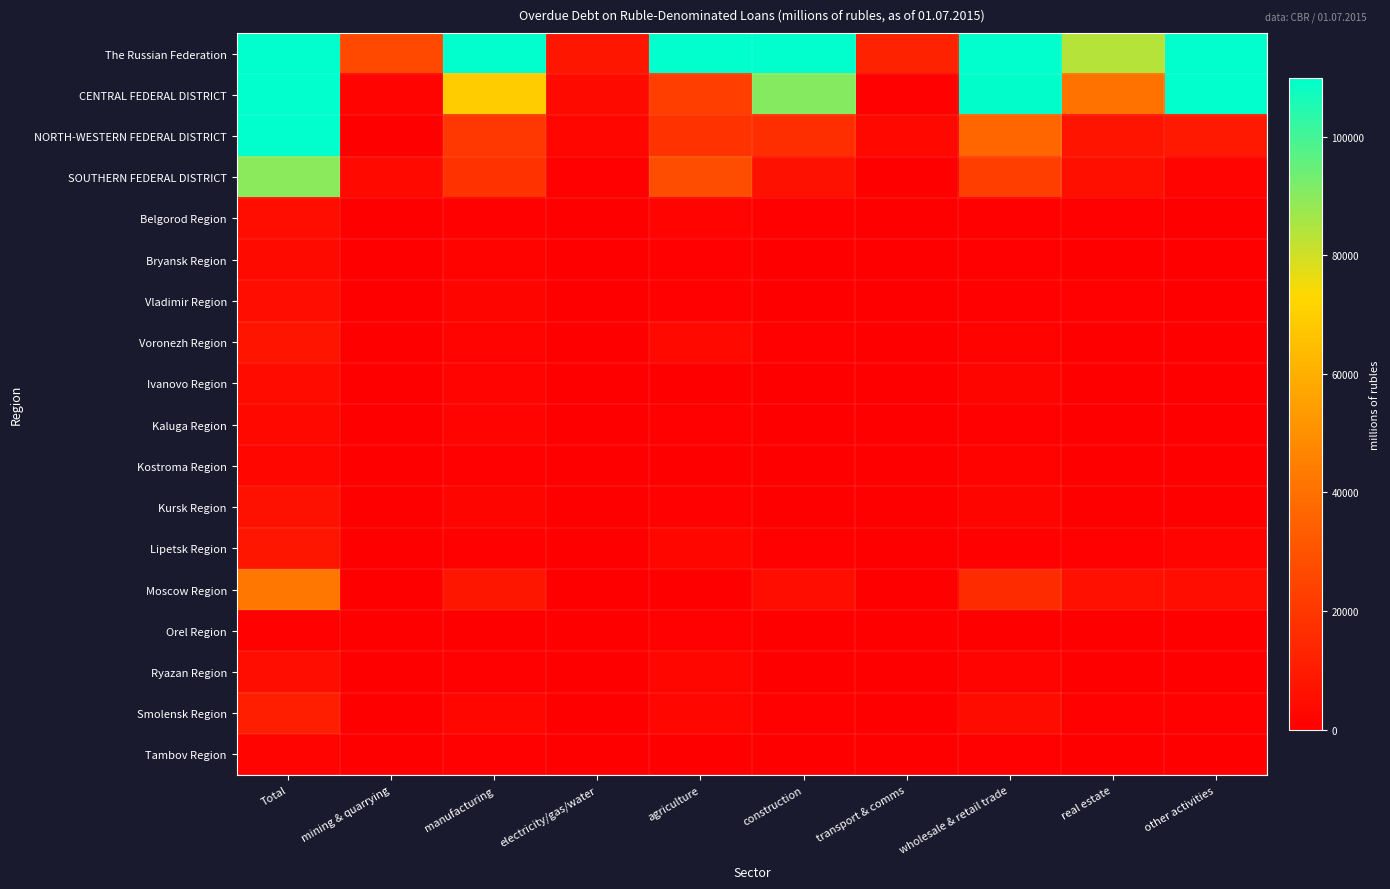

Reading right to left, list all the values displayed in this chart.

The Russian Federation: other activities=163956	real estate=83424	wholesale & retail trade=267581	transport & comms=12463	construction=185407	agriculture=117771	electricity/gas/water=8052	manufacturing=190001	mining & quarrying=26042	Total=1098312
CENTRAL FEDERAL DISTRICT: other activities=141650	real estate=40570	wholesale & retail trade=109373	transport & comms=786	construction=90288	agriculture=22489	electricity/gas/water=3732	manufacturing=69185	mining & quarrying=1831	Total=494977
NORTH-WESTERN FEDERAL DISTRICT: other activities=9031	real estate=7458	wholesale & retail trade=36882	transport & comms=3257	construction=16549	agriculture=18396	electricity/gas/water=2696	manufacturing=19958	mining & quarrying=226	Total=123176
SOUTHERN FEDERAL DISTRICT: other activities=1671	real estate=5635	wholesale & retail trade=22418	transport & comms=150	construction=6287	agriculture=27664	electricity/gas/water=724	manufacturing=18057	mining & quarrying=3590	Total=89804
Belgorod Region: other activities=297	real estate=449	wholesale & retail trade=769	transport & comms=1	construction=1254	agriculture=1597	electricity/gas/water=0	manufacturing=529	mining & quarrying=3	Total=5283
Bryansk Region: other activities=31	real estate=17	wholesale & retail trade=818	transport & comms=0	construction=54	agriculture=821	electricity/gas/water=267	manufacturing=1485	mining & quarrying=0	Total=3662
Vladimir Region: other activities=29	real estate=534	wholesale & retail trade=913	transport & comms=3	construction=197	agriculture=851	electricity/gas/water=1	manufacturing=2322	mining & quarrying=9	Total=5031
Voronezh Region: other activities=52	real estate=86	wholesale & retail trade=1480	transport & comms=0	construction=566	agriculture=3512	electricity/gas/water=0	manufacturing=1587	mining & quarrying=9	Total=7567
Ivanovo Region: other activities=20	real estate=45	wholesale & retail trade=2007	transport & comms=0	construction=48	agriculture=238	electricity/gas/water=0	manufacturing=1889	mining & quarrying=0	Total=4378
Kaluga Region: other activities=35	real estate=17	wholesale & retail trade=583	transport & comms=0	construction=64	agriculture=844	electricity/gas/water=2	manufacturing=1586	mining & quarrying=0	Total=3227
Kostroma Region: other activities=10	real estate=88	wholesale & retail trade=1348	transport & comms=0	construction=113	agriculture=241	electricity/gas/water=0	manufacturing=539	mining & quarrying=0	Total=2423
Kursk Region: other activities=258	real estate=64	wholesale & retail trade=2273	transport & comms=0	construction=58	agriculture=1157	electricity/gas/water=27	manufacturing=1996	mining & quarrying=18	Total=6381
Lipetsk Region: other activities=1510	real estate=642	wholesale & retail trade=1006	transport & comms=0	construction=452	agriculture=2883	electricity/gas/water=0	manufacturing=1098	mining & quarrying=0	Total=8120
Moscow Region: other activities=4952	real estate=5869	wholesale & retail trade=15548	transport & comms=123	construction=4911	agriculture=356	electricity/gas/water=81	manufacturing=7946	mining & quarrying=379	Total=41893
Orel Region: other activities=26	real estate=6	wholesale & retail trade=209	transport & comms=0	construction=13	agriculture=632	electricity/gas/water=0	manufacturing=50	mining & quarrying=0	Total=1009
Ryazan Region: other activities=158	real estate=84	wholesale & retail trade=1780	transport & comms=0	construction=85	agriculture=2504	electricity/gas/water=0	manufacturing=550	mining & quarrying=0	Total=5337
Smolensk Region: other activities=486	real estate=519	wholesale & retail trade=4571	transport & comms=0	construction=525	agriculture=2432	electricity/gas/water=0	manufacturing=2447	mining & quarrying=0	Total=11229
Tambov Region: other activities=34	real estate=79	wholesale & retail trade=566	transport & comms=0	construction=100	agriculture=342	electricity/gas/water=1	manufacturing=673	mining & quarrying=0	Total=1810